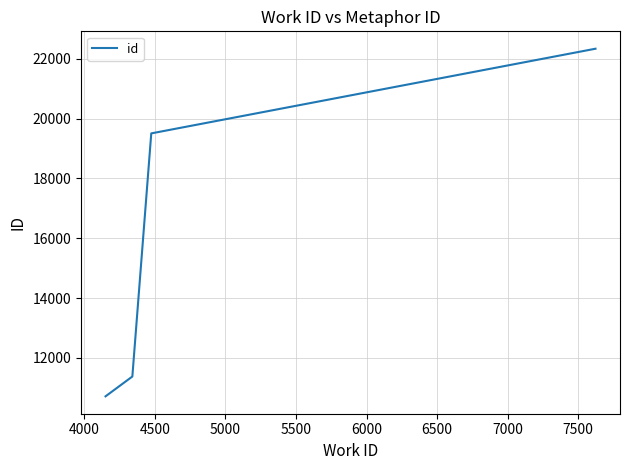

How many categories are shown in the chart?

4